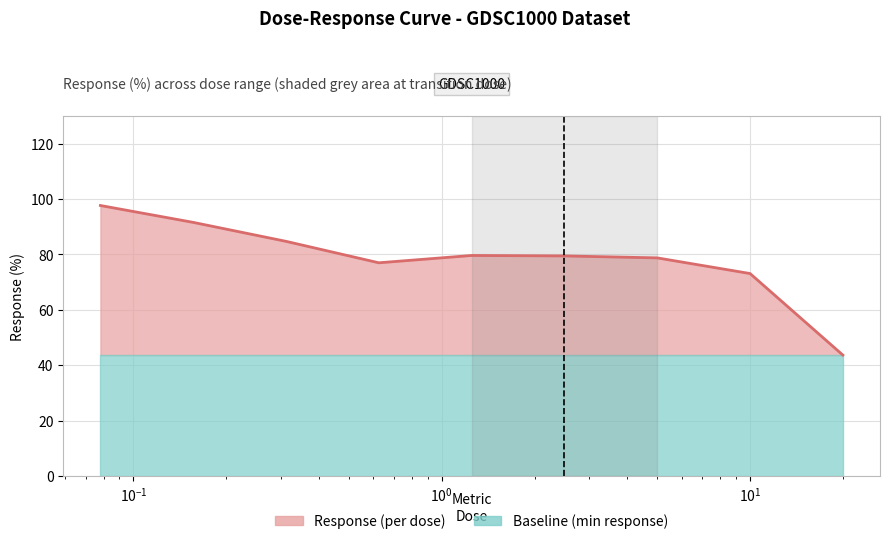

How many interior local peaks (higher than both neighbors) does the data have?

1